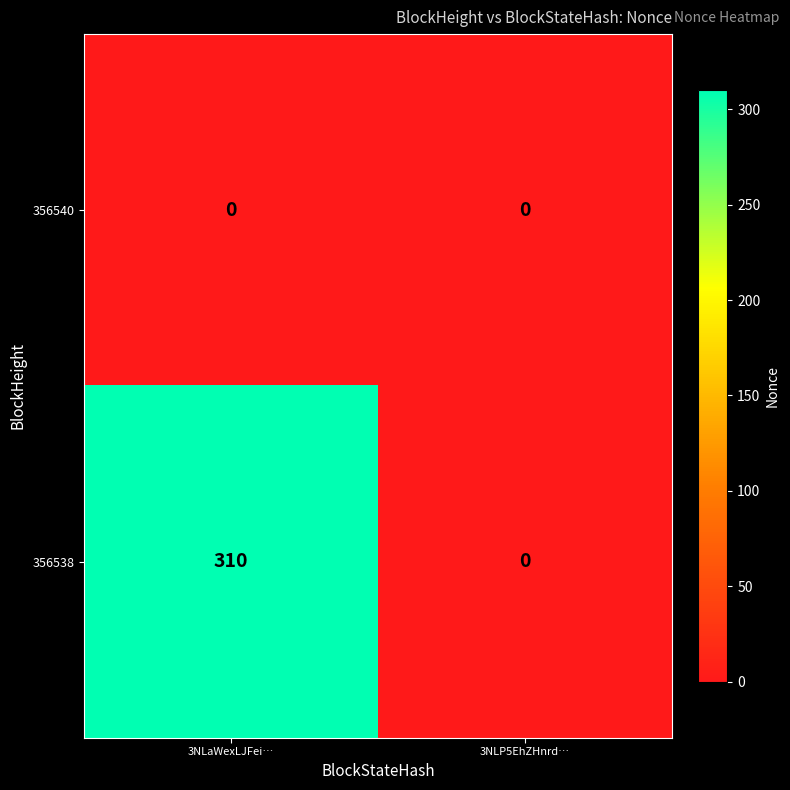

List the series in order of their peak value, lowest first.

356540, 356538